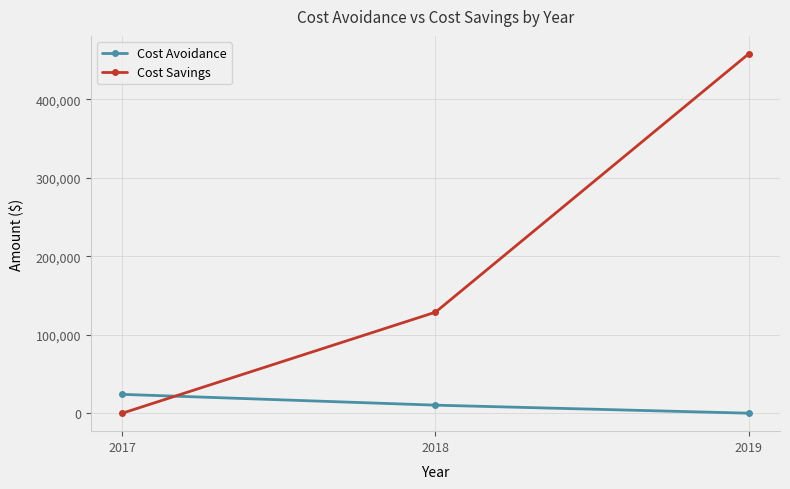

What is the difference between the Cost Savings values at 2017 and 2018?

128676.0